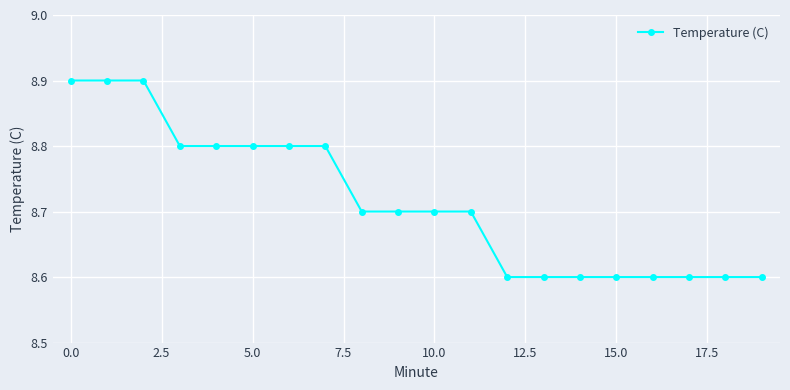

What is the difference between the maximum and minimum values?

0.3